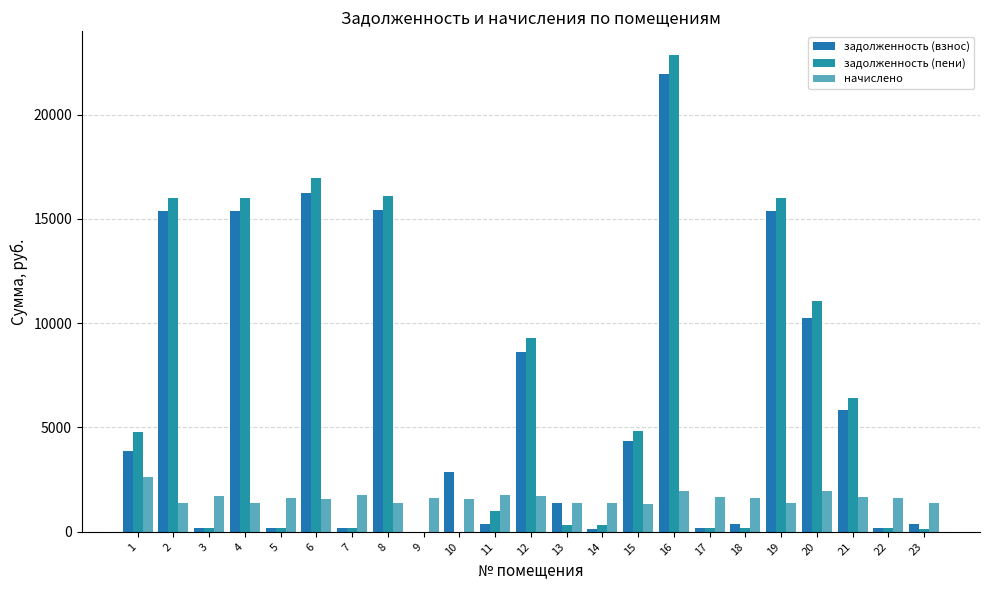

Is the value of задолженность (взнос) at 18 greater than the value of начислено at 13?

No